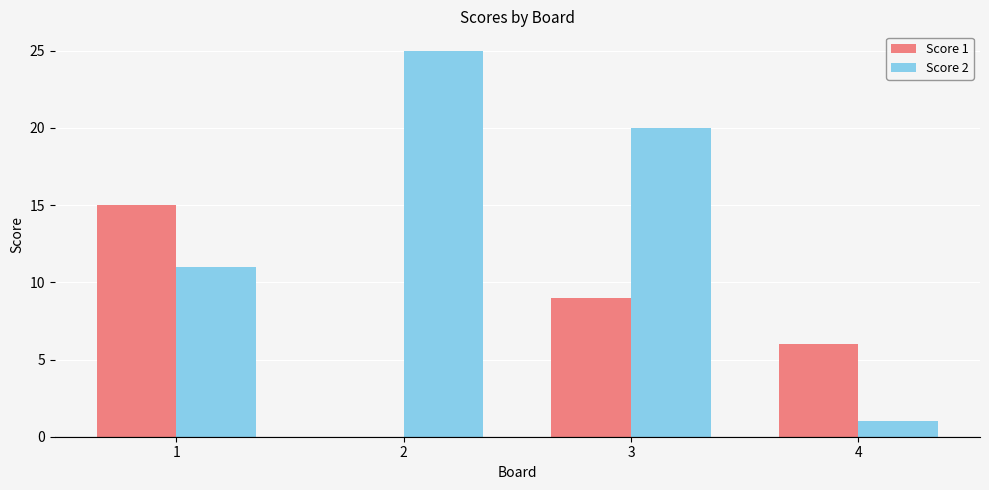

At which category is the sum across all series the highest?

3